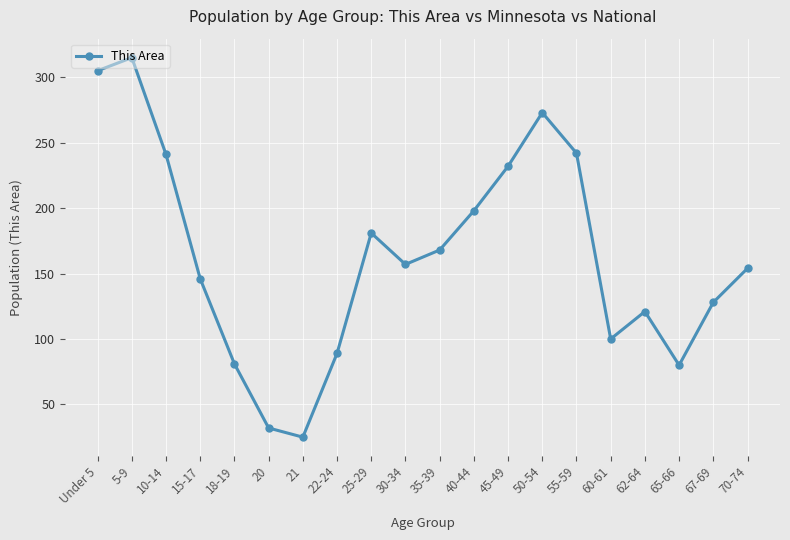

Does the chart display data point markers on the line(s)?

Yes